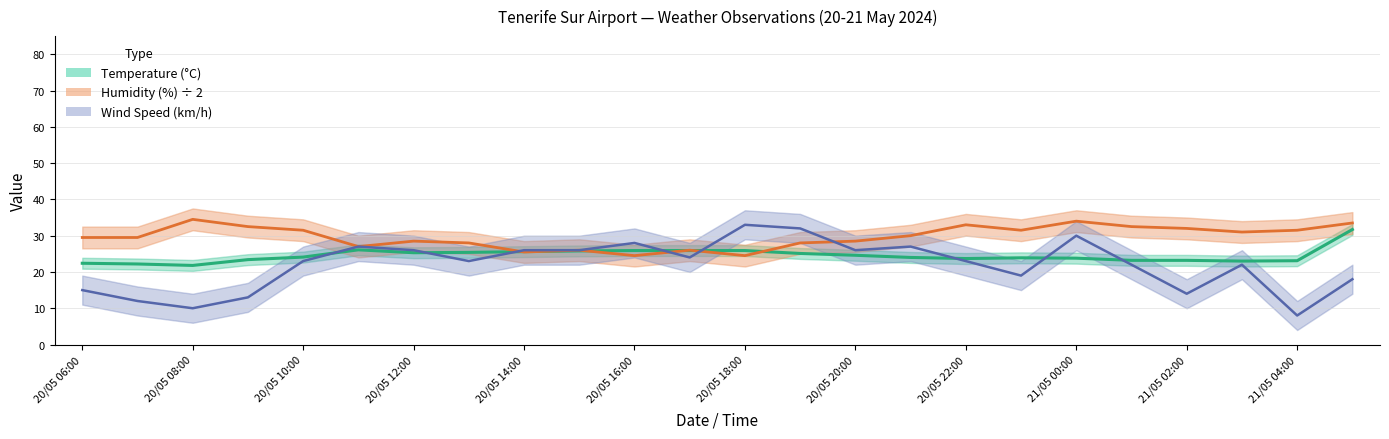

Count the number of data series in this chart.

3